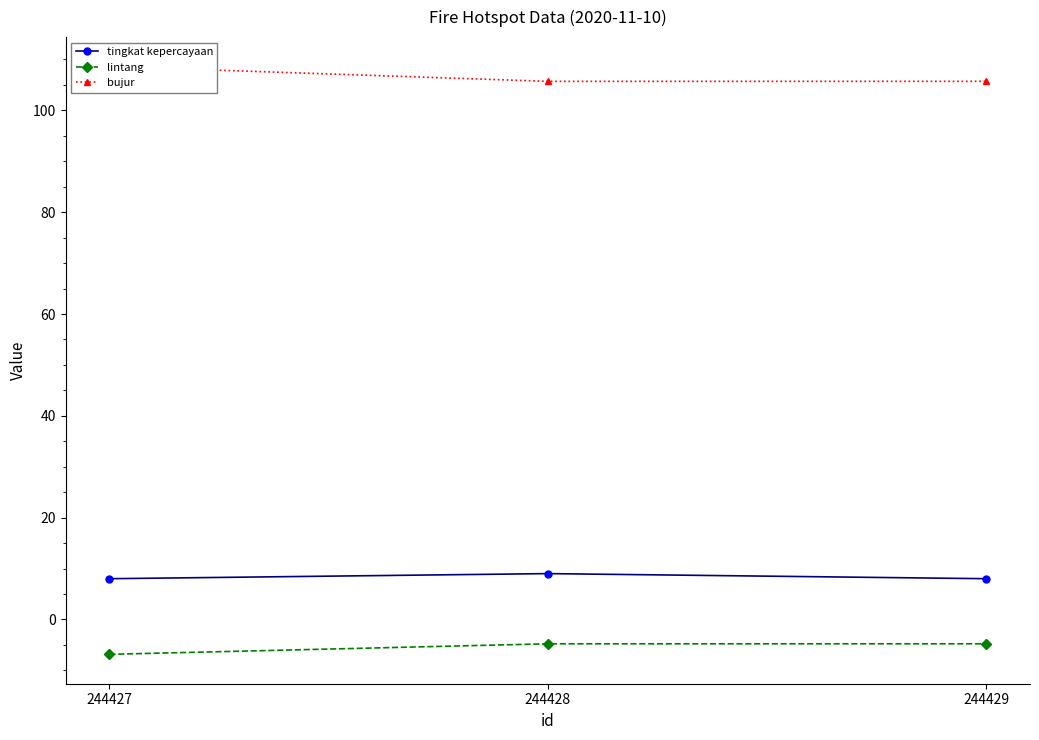

What are all the series names shown in the legend?

tingkat kepercayaan, lintang, bujur